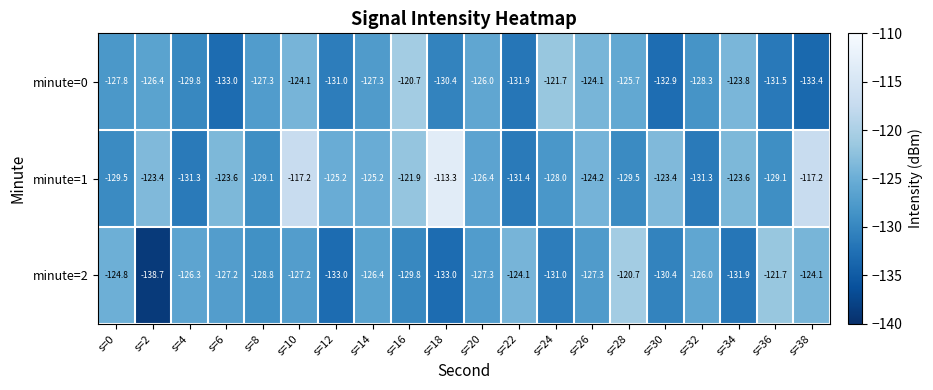

How many distinct data groups are displayed?

3